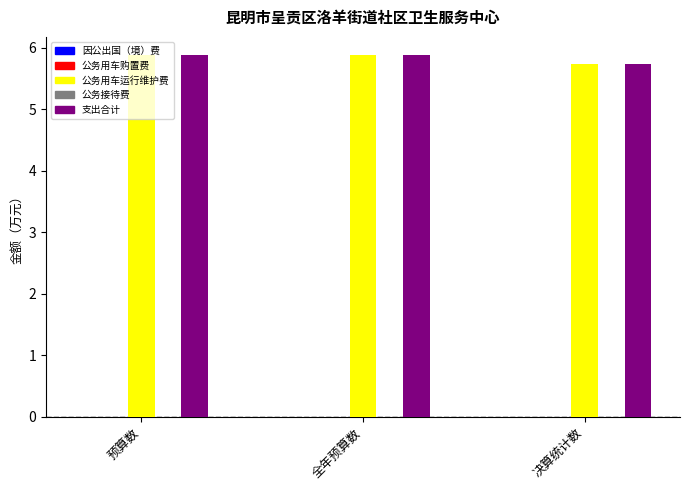

At how many categories does at least one series exceed 5?

3